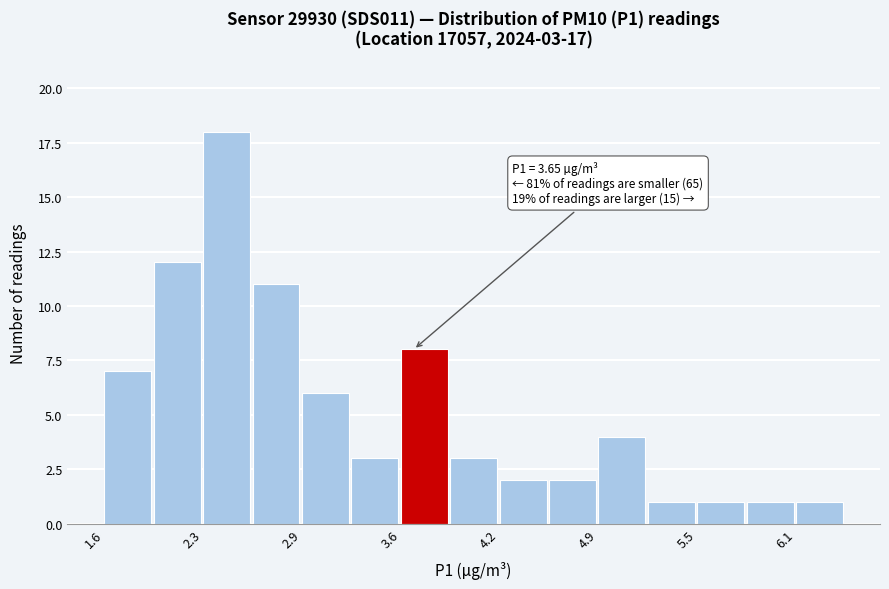

Read against the x-axis, roughly where is the centre of the tallest bar?

2.4